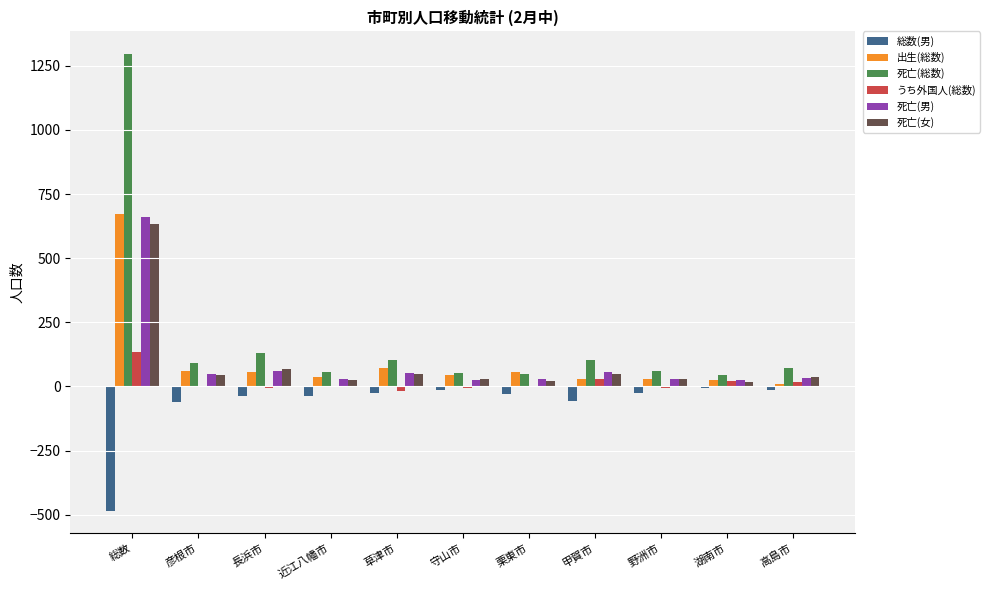

Which series has the widest spread of values?

死亡(総数)